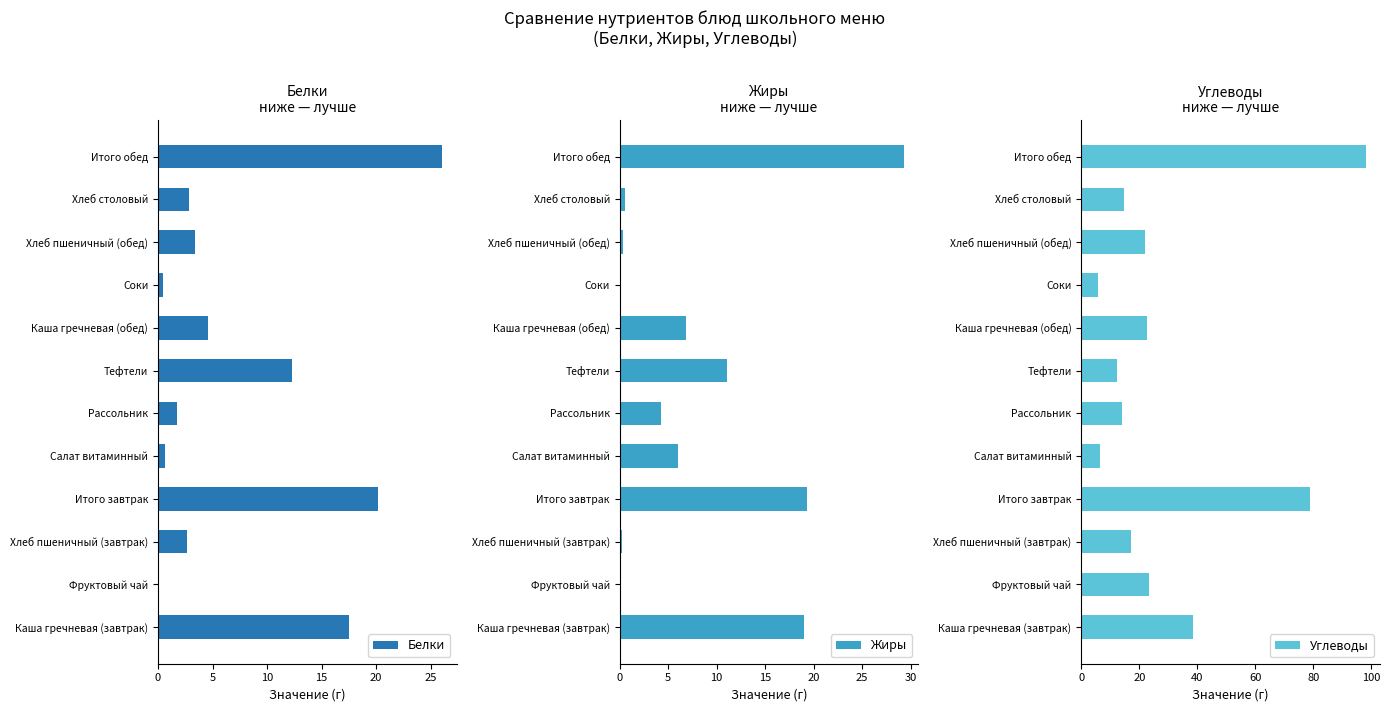

What is the average value of the Углеводы series?

29.5